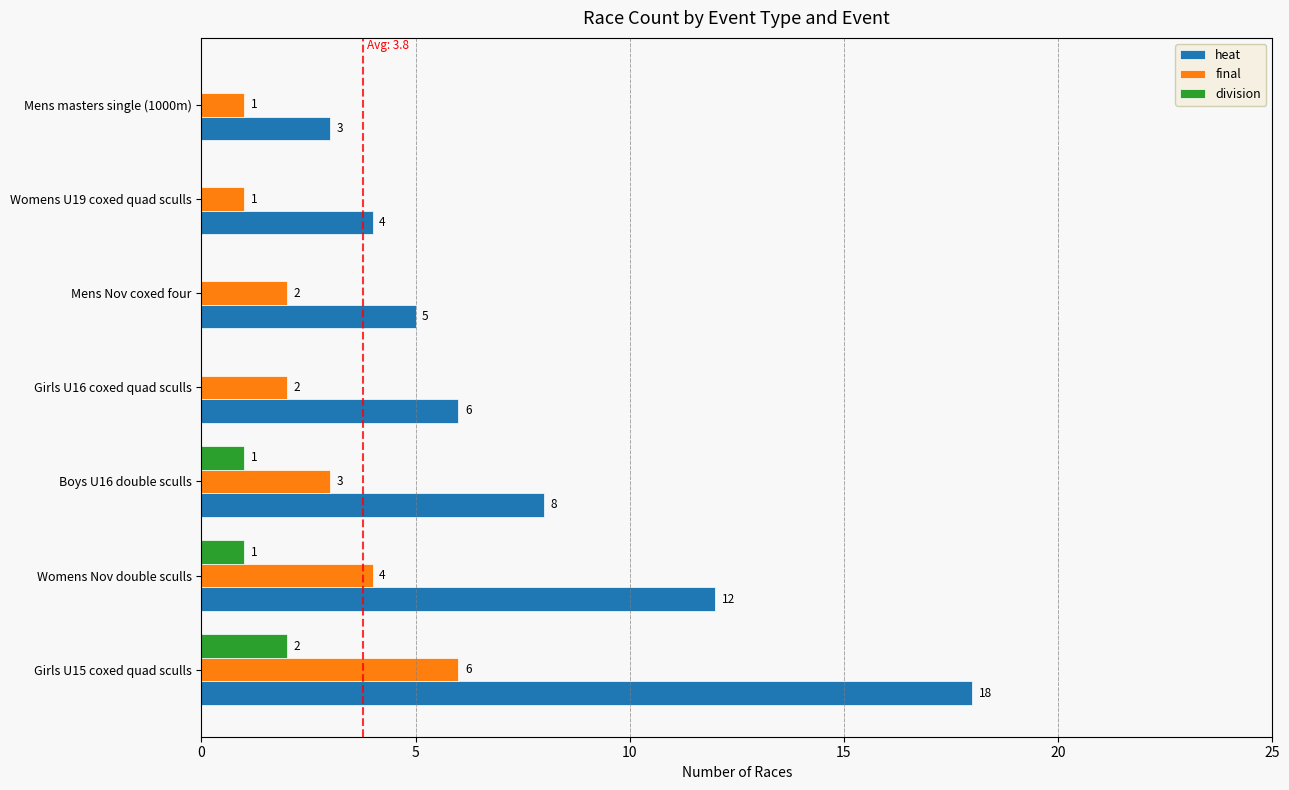

What is the sum of all final values?

19